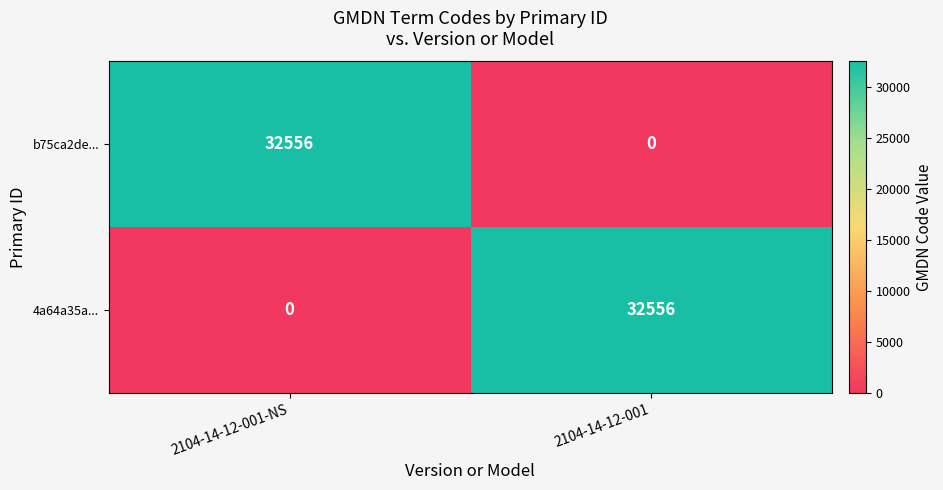

What is the total value across all series at 2104-14-12-001?

32556